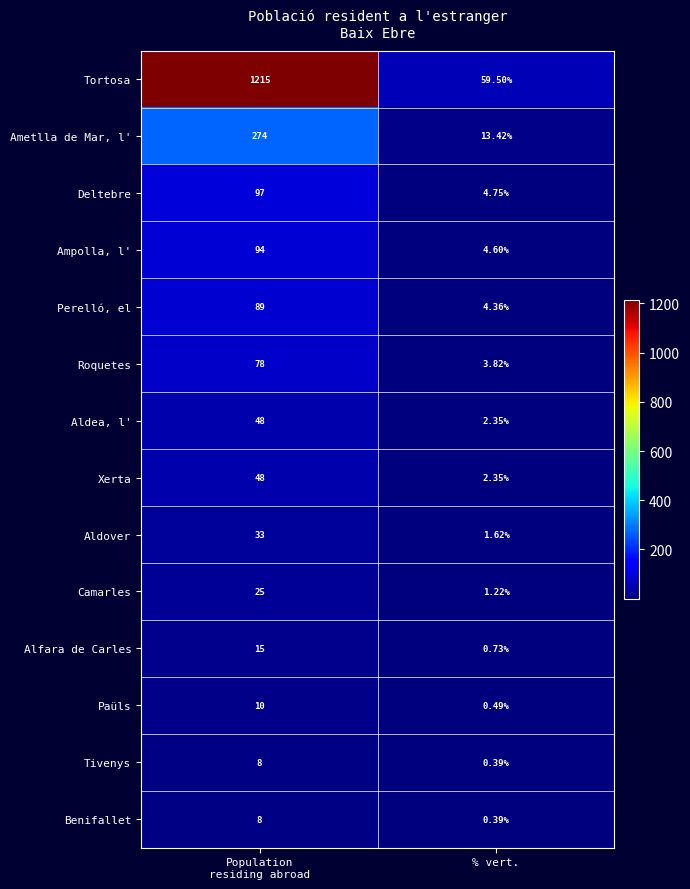

Which category has the lowest value in the Ametlla de Mar, l' series?

% vert.